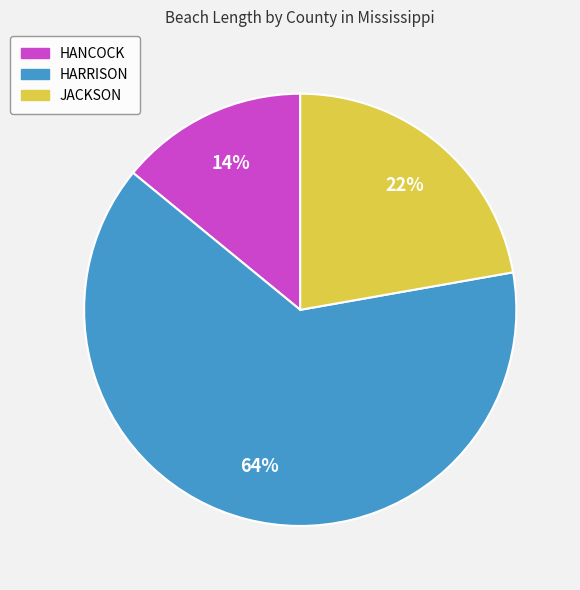

To the nearest percent, what is the average slice percentage?

33%